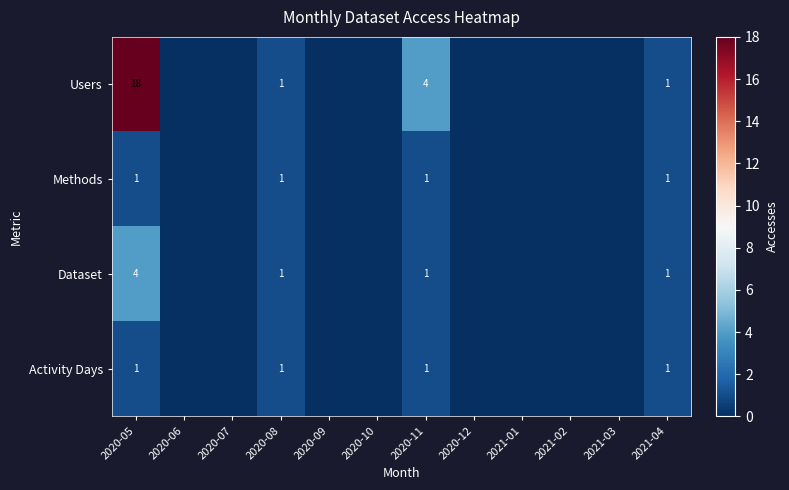

True or false: Dataset has a value of 1 at 2020-11.

True